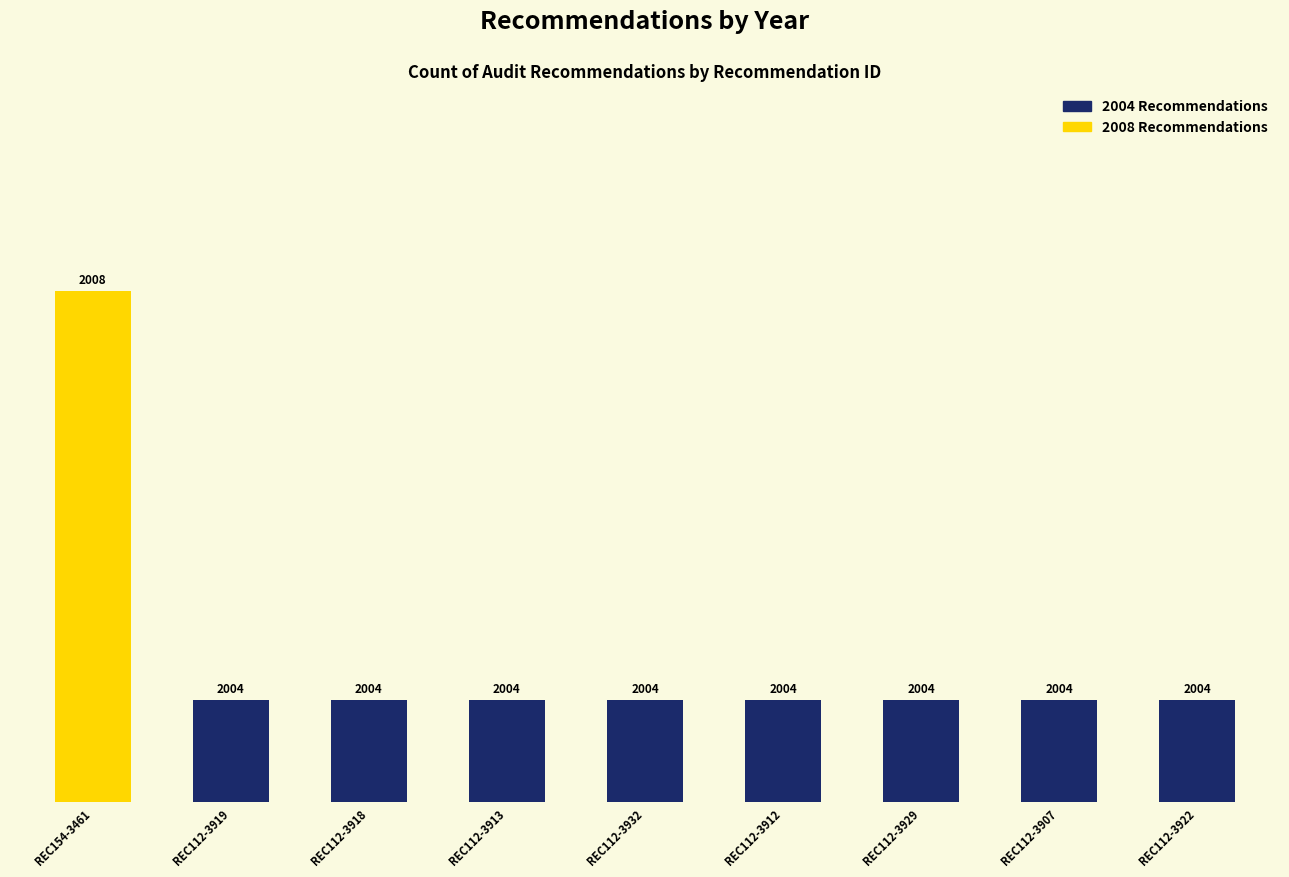

List the labels in order of value, smallest first.

REC112-3919, REC112-3918, REC112-3913, REC112-3932, REC112-3912, REC112-3929, REC112-3907, REC112-3922, REC154-3461